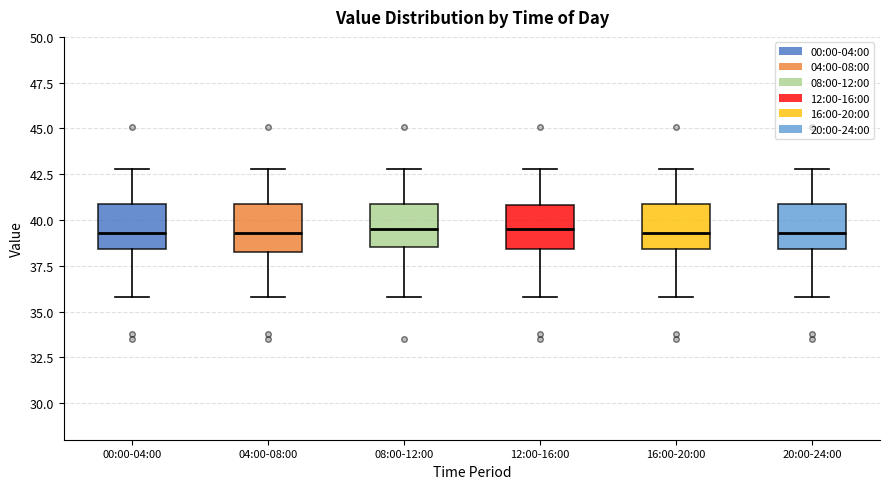

Where is the upper edge of the box for 20:00-24:00 on the y-axis? The values are not printed on the chart, so give them approximately, as read against the axis.

41.0